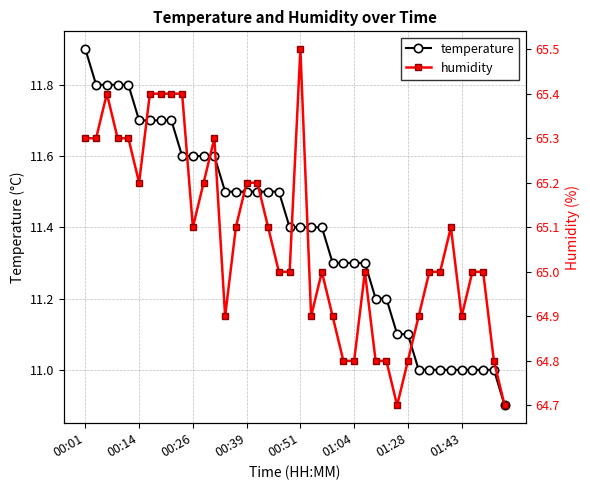

Reading left to right, transcribe all the data shown in this chart.

temperature: 11.9	11.8	11.8	11.8	11.8	11.7	11.7	11.7	11.7	11.6	11.6	11.6	11.6	11.5	11.5	11.5	11.5	11.5	11.5	11.4	11.4	11.4	11.4	11.3	11.3	11.3	11.3	11.2	11.2	11.1	11.1	11.0	11.0	11.0	11.0	11.0	11.0	11.0	11.0	10.9
humidity: 65.3	65.3	65.4	65.3	65.3	65.2	65.4	65.4	65.4	65.4	65.1	65.2	65.3	64.9	65.1	65.2	65.2	65.1	65.0	65.0	65.5	64.9	65.0	64.9	64.8	64.8	65.0	64.8	64.8	64.7	64.8	64.9	65.0	65.0	65.1	64.9	65.0	65.0	64.8	64.7